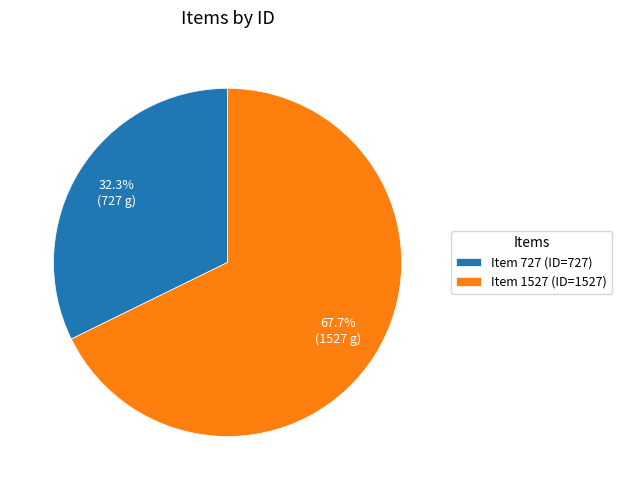

Is Item 1527 the majority of the pie?

Yes